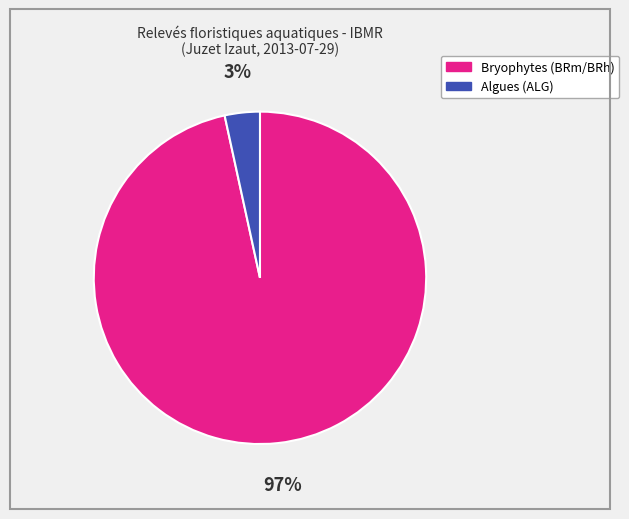

To the nearest percent, what is the average slice percentage?

50%